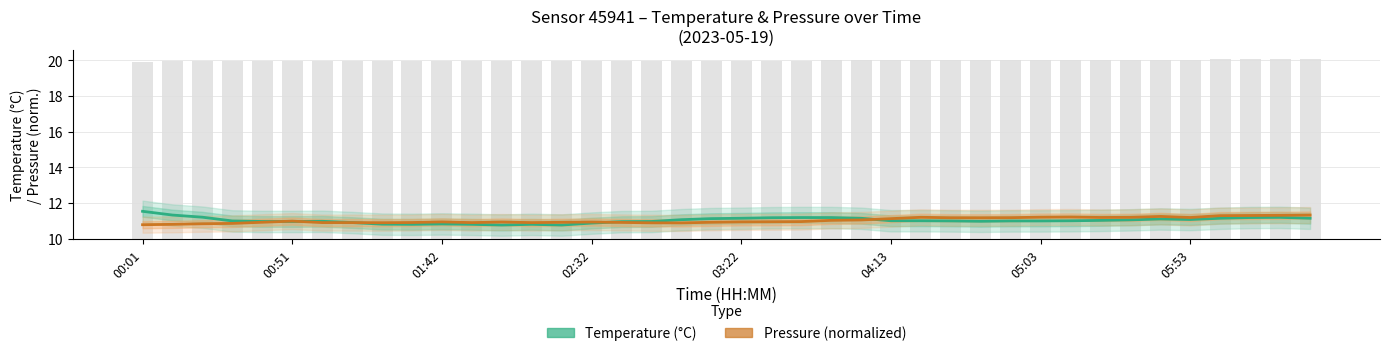

At how many categories does at least one series exceed 10?

40